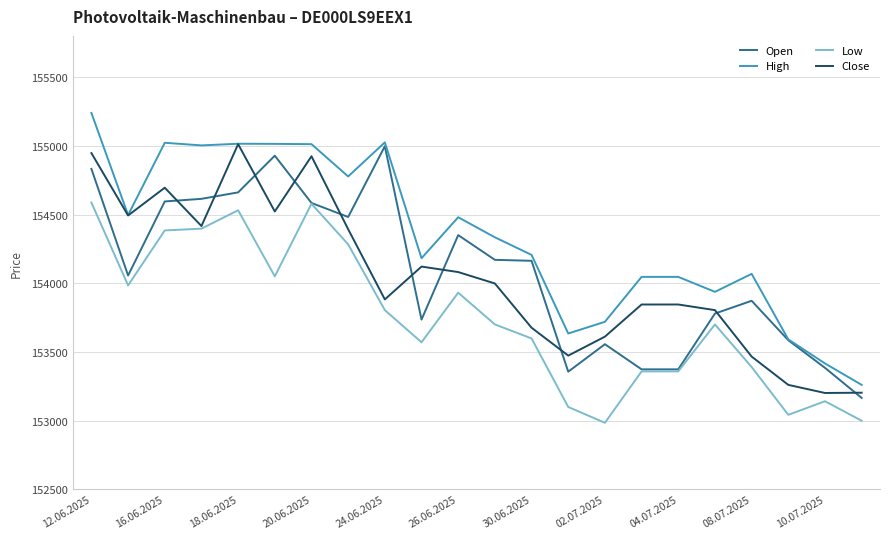

True or false: High has more than 0 interior local peaks.

True